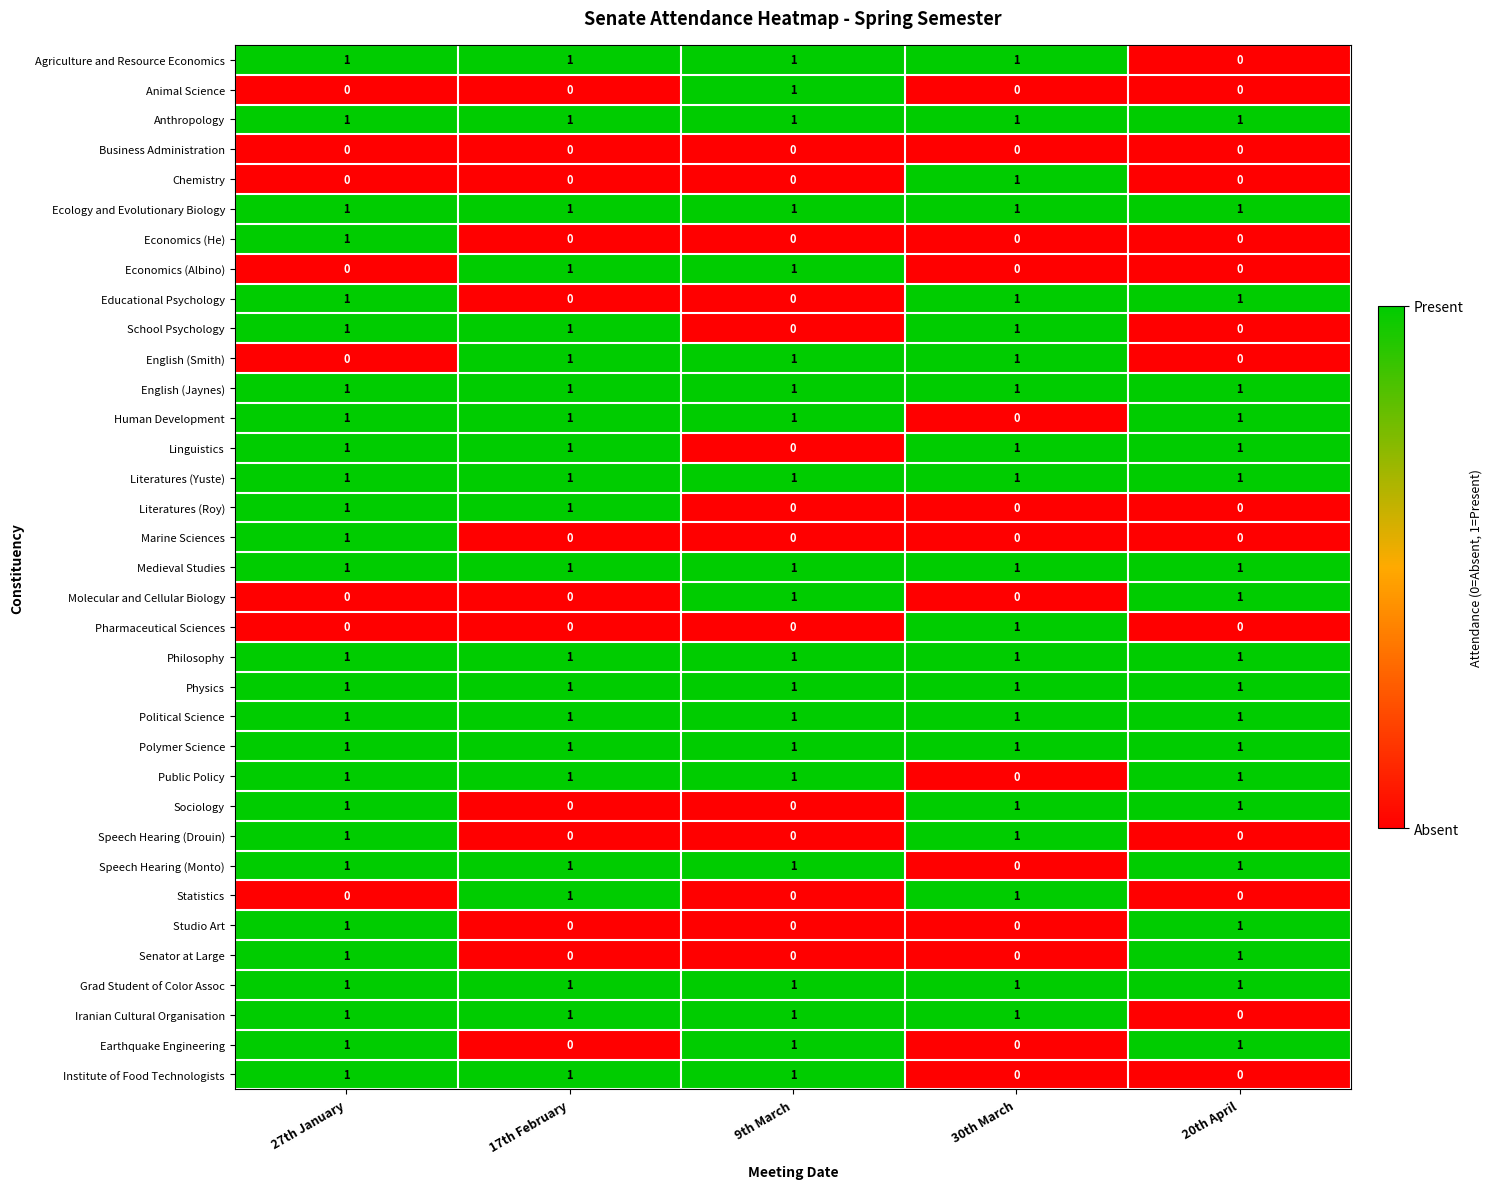

What is the maximum value shown in the chart?

1